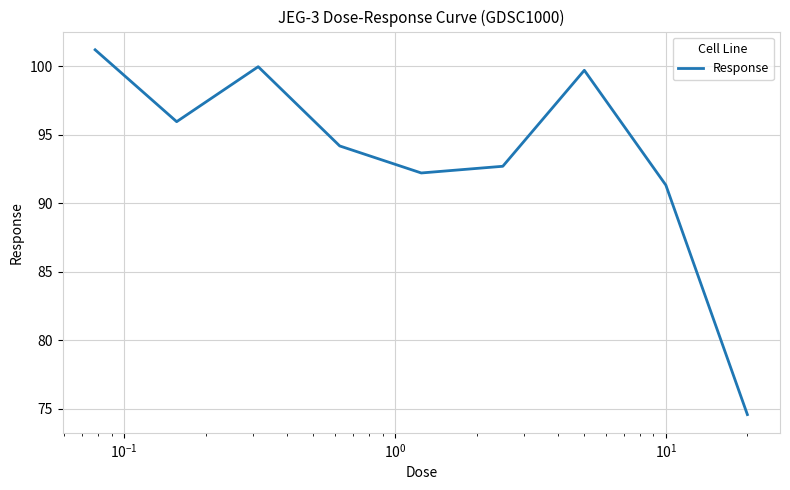

What is the greatest value displayed?

101.2